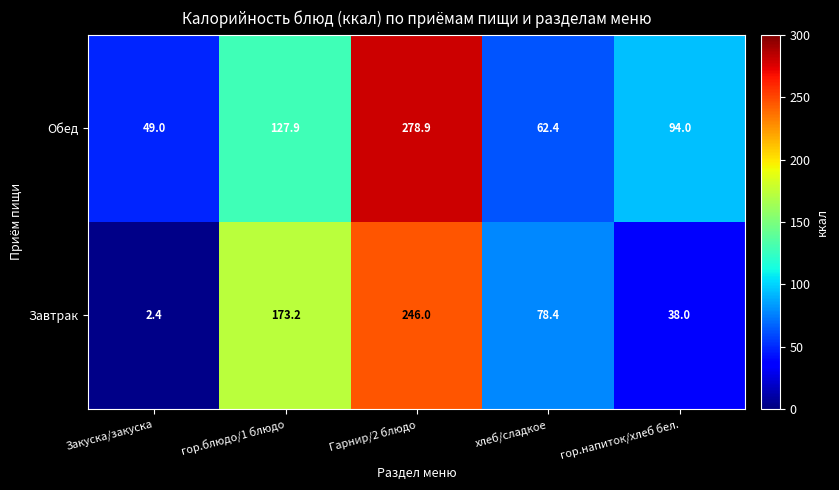

Reading right to left, transcribe all the data shown in this chart.

Обед: 94.0	62.4	278.9	127.9	49.0
Завтрак: 38.0	78.4	246.0	173.2	2.4